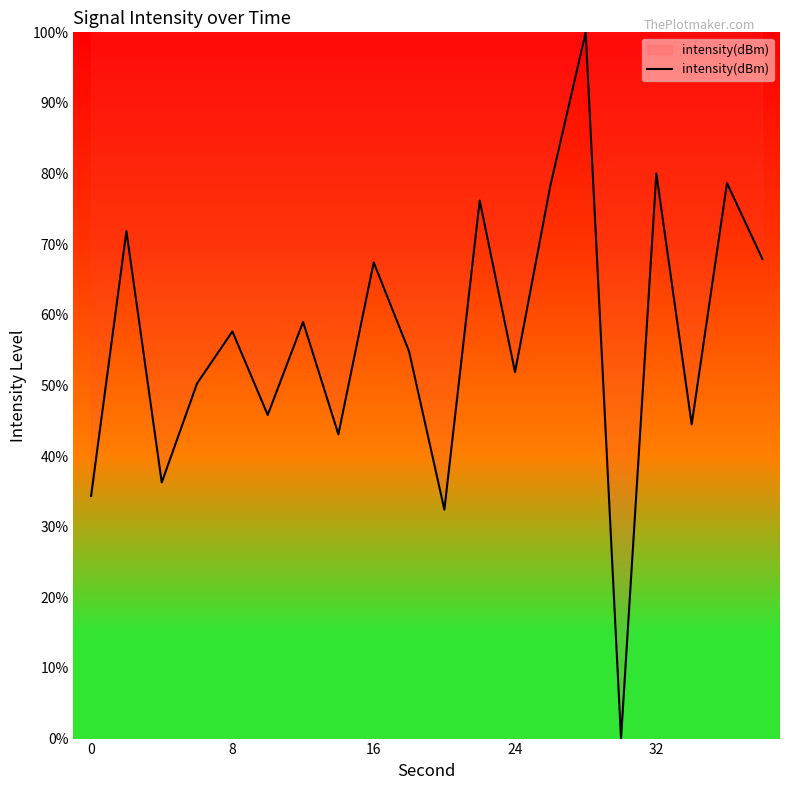

What is the greatest value displayed?

100.0